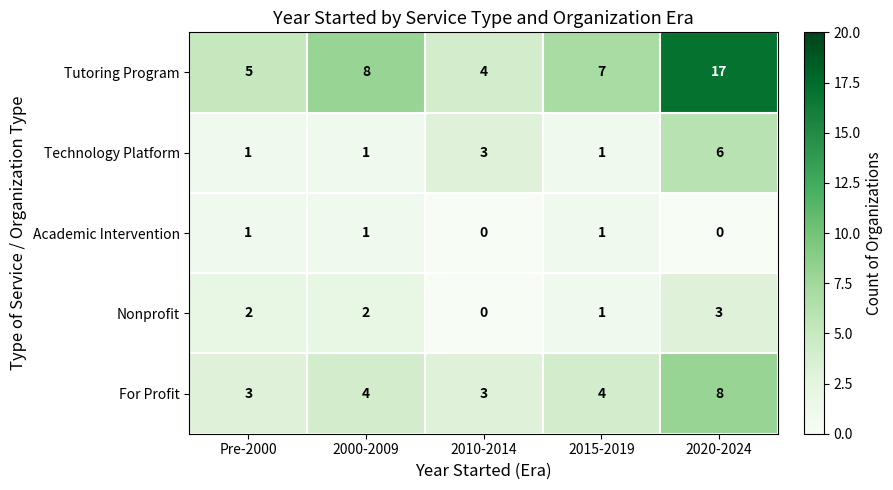

Count the Technology Platform values in the range 1 to 3.

4